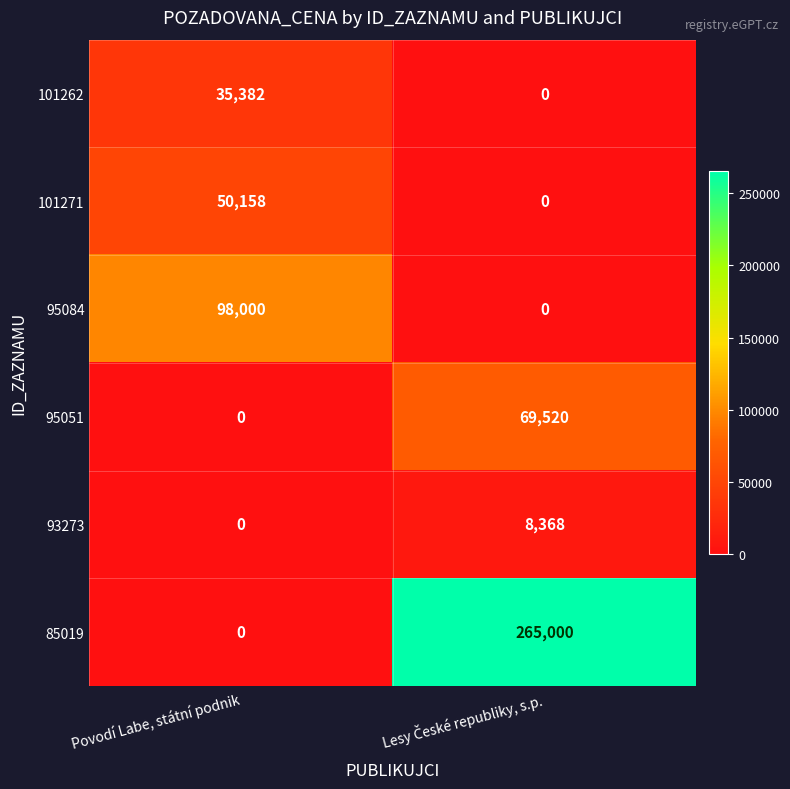

What value does the 95084 series have at Povodí Labe, státní podnik, to the nearest 50?

98000